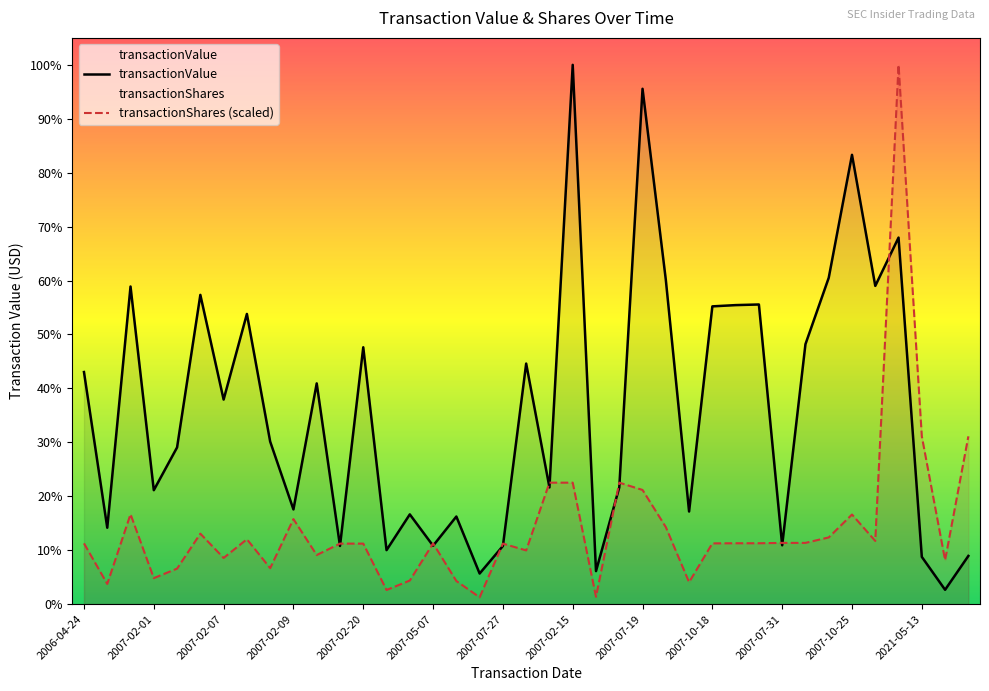

At which category is the sum across all series the highest?

35